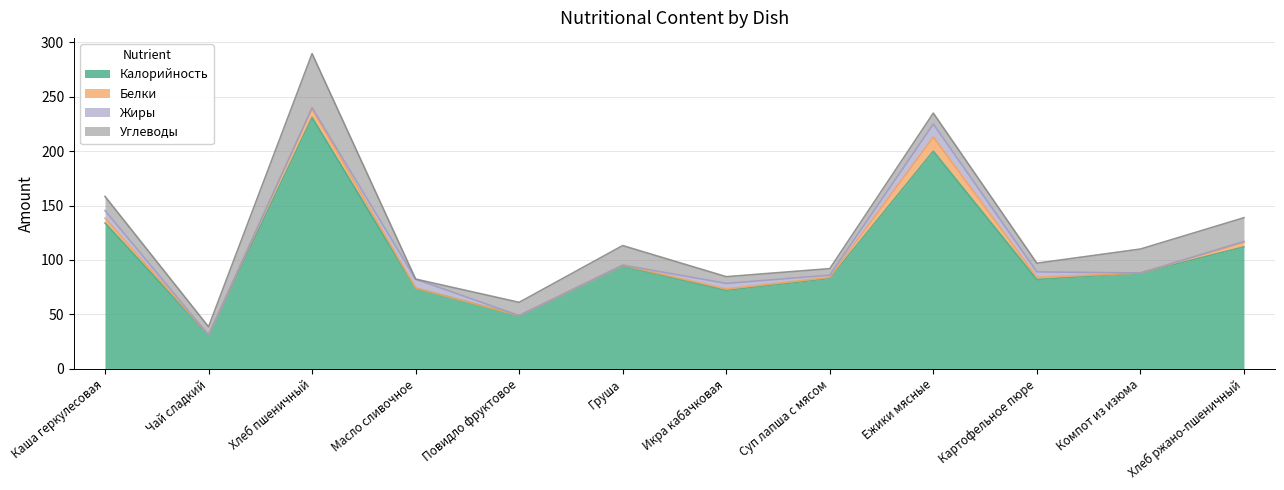

How many values in Жиры are above zero?

9